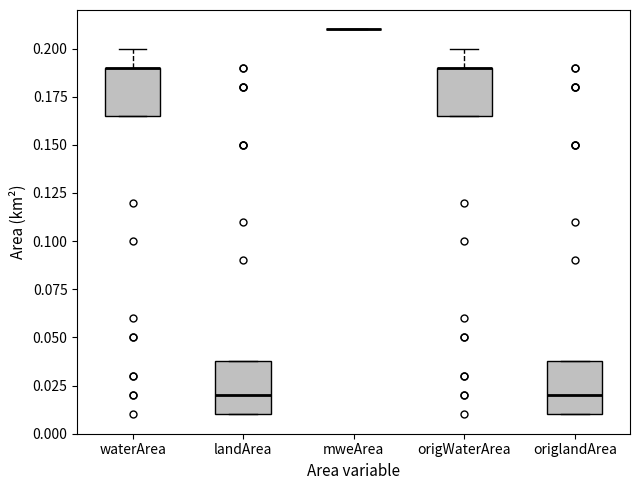

Reading left to right, transcribe this box plot: for each box, give where its median line is, the range the box spans, and where its two whiskers end, as read against the y-axis. The values are not printed on the chart, so give them approximately, as read against the axis.

waterArea: median 0.190 (drawn on the box's upper edge), box 0.165 to 0.190, whiskers 0.165 to 0.200
landArea: median 0.020, box 0.010 to 0.040, whiskers 0.010 to 0.040
mweArea: box collapsed to a line at 0.210, whiskers 0.210 to 0.210
origWaterArea: median 0.190 (drawn on the box's upper edge), box 0.165 to 0.190, whiskers 0.165 to 0.200
origlandArea: median 0.020, box 0.010 to 0.040, whiskers 0.010 to 0.040